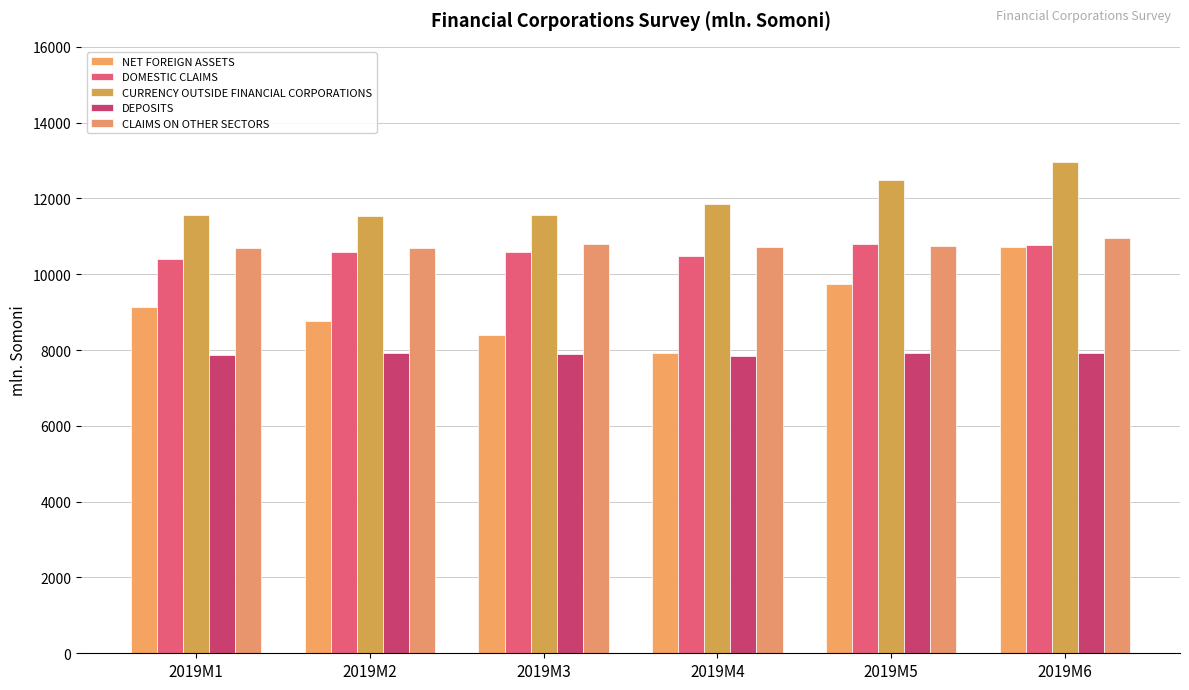

What is the highest value of the DOMESTIC CLAIMS series?

10805.6